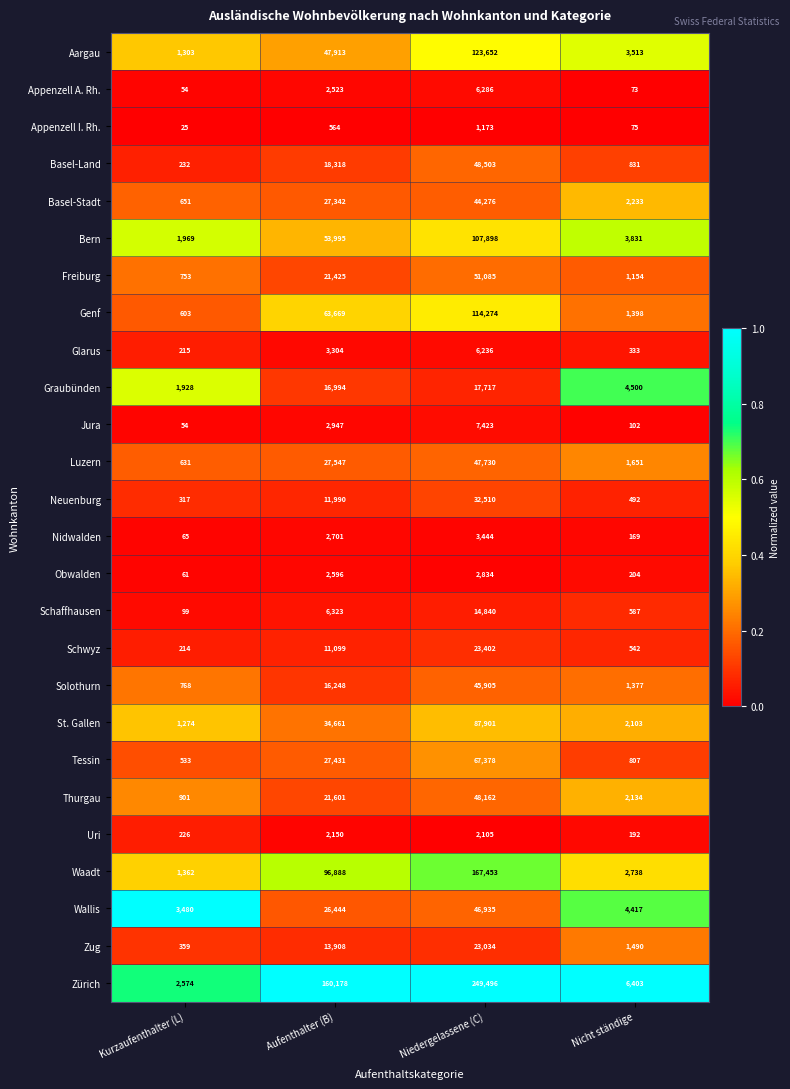

Rank the series by their maximum value, from highest to lowest.

Zürich, Waadt, Aargau, Genf, Bern, St. Gallen, Tessin, Freiburg, Basel-Land, Thurgau, Luzern, Wallis, Solothurn, Basel-Stadt, Neuenburg, Schwyz, Zug, Graubünden, Schaffhausen, Jura, Appenzell A. Rh., Glarus, Nidwalden, Obwalden, Uri, Appenzell I. Rh.